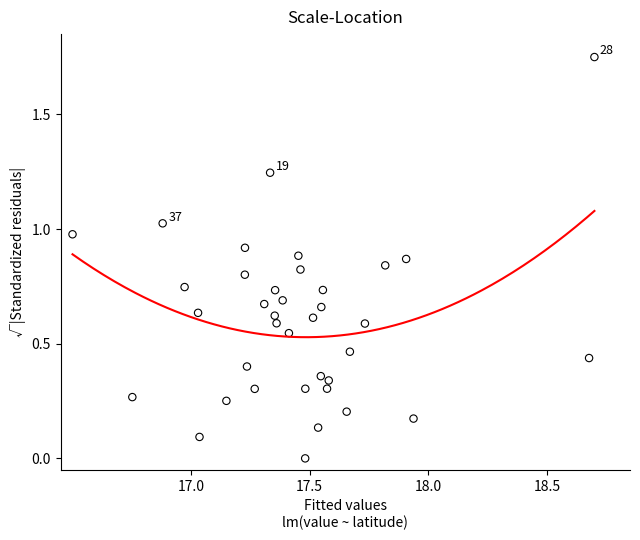

What is the range of X values (max minus min)?

2.2